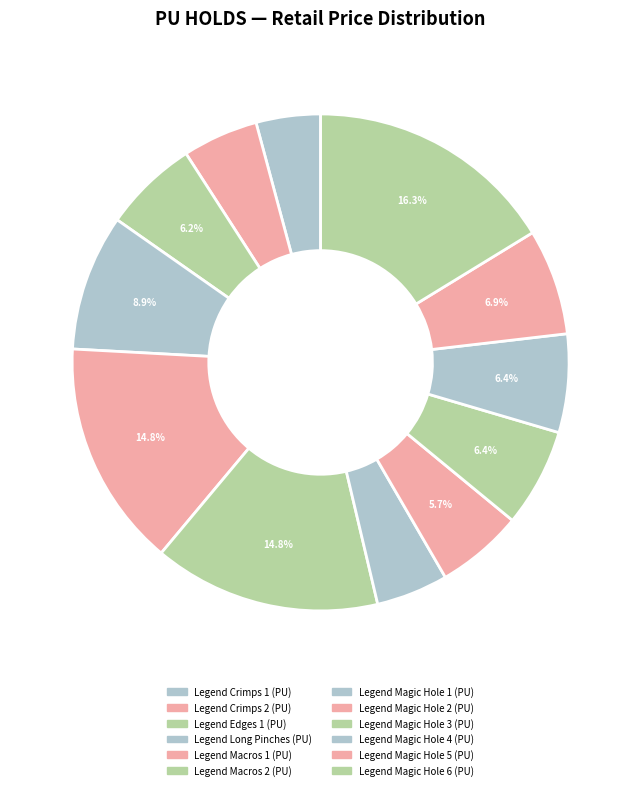

To the nearest percent, what is the difference between the Legend Magic Hole 5 (PU) and Legend Crimps 2 (PU) slice percentages?

2%